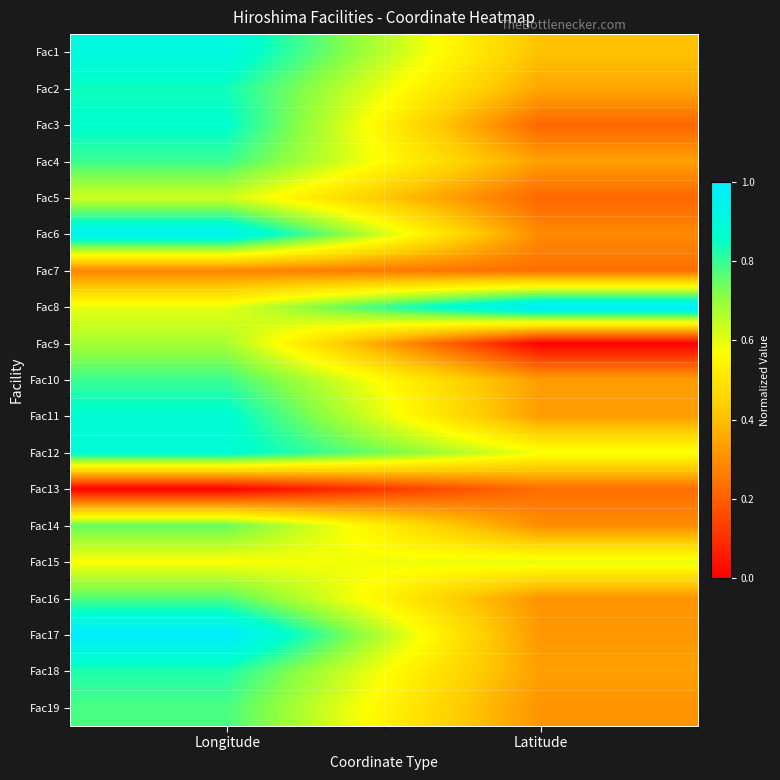

Reading right to left, transcribe all the data shown in this chart.

Fac1: Latitude=0.4	Longitude=0.9
Fac2: Latitude=0.4	Longitude=0.8
Fac3: Latitude=0.2	Longitude=0.9
Fac4: Latitude=0.3	Longitude=0.8
Fac5: Latitude=0.2	Longitude=0.6
Fac6: Latitude=0.3	Longitude=1.0
Fac7: Latitude=0.2	Longitude=0.3
Fac8: Latitude=1.0	Longitude=0.6
Fac9: Latitude=0.0	Longitude=0.7
Fac10: Latitude=0.3	Longitude=0.8
Fac11: Latitude=0.3	Longitude=0.9
Fac12: Latitude=0.6	Longitude=0.9
Fac13: Latitude=0.2	Longitude=0.0
Fac14: Latitude=0.3	Longitude=0.8
Fac15: Latitude=0.6	Longitude=0.6
Fac16: Latitude=0.3	Longitude=0.8
Fac17: Latitude=0.3	Longitude=1.0
Fac18: Latitude=0.3	Longitude=0.8
Fac19: Latitude=0.3	Longitude=0.8